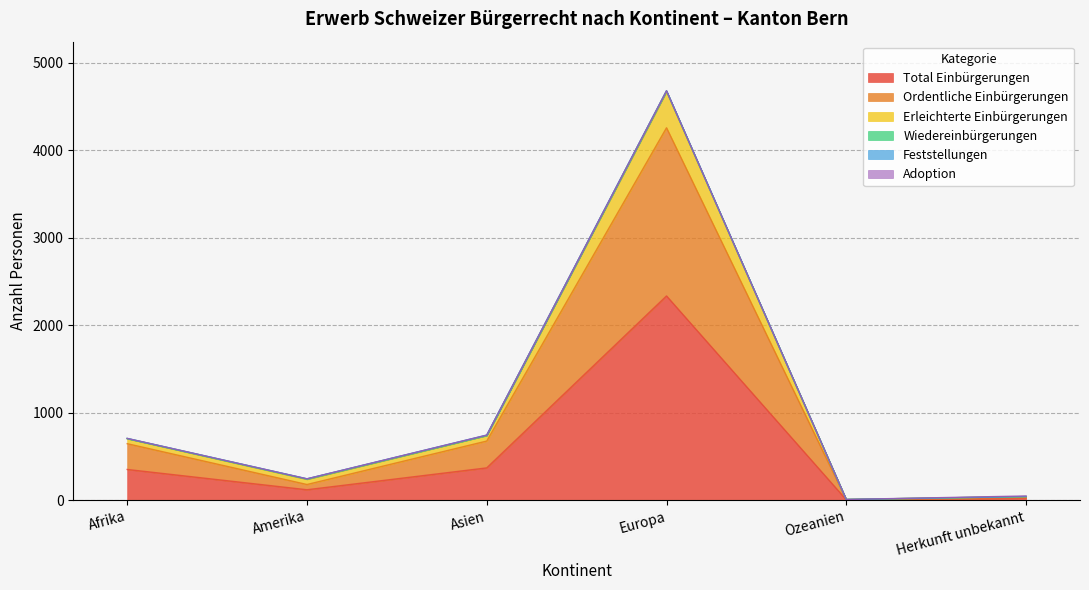

What is the highest value of the Total Einbürgerungen series?

2335